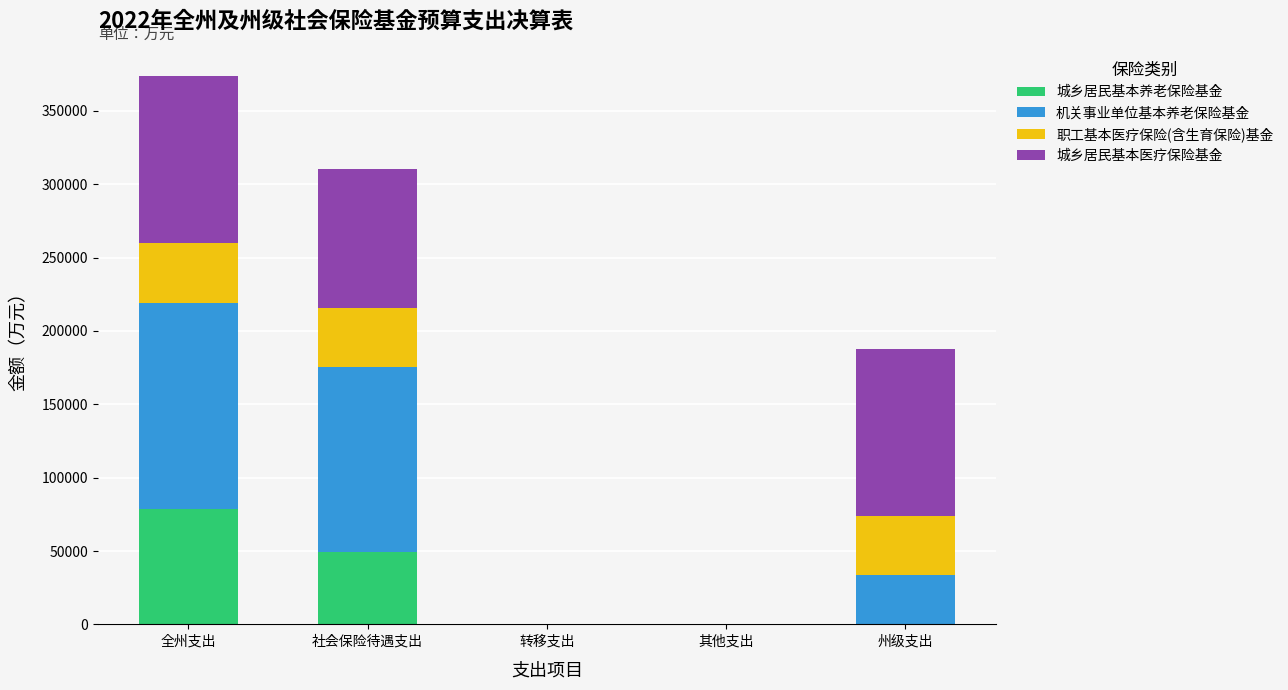

At which label does 城乡居民基本养老保险基金 reach its peak?

全州支出